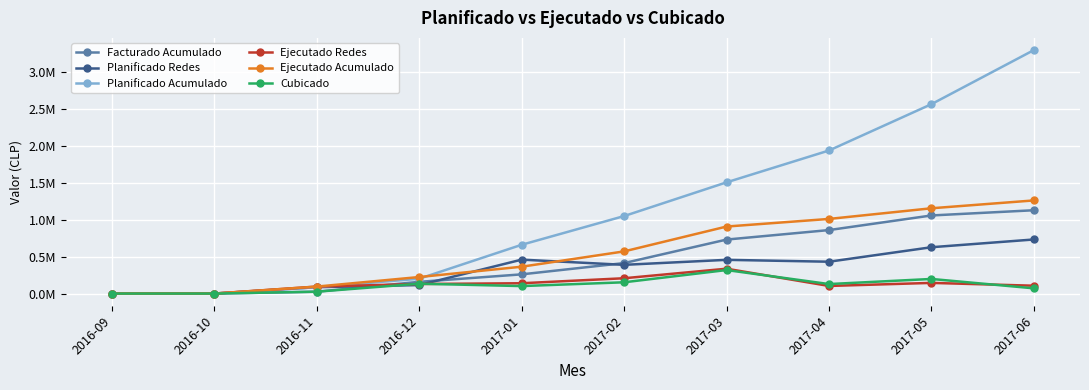

True or false: Ejecutado Acumulado has more than 1 interior local peaks.

False